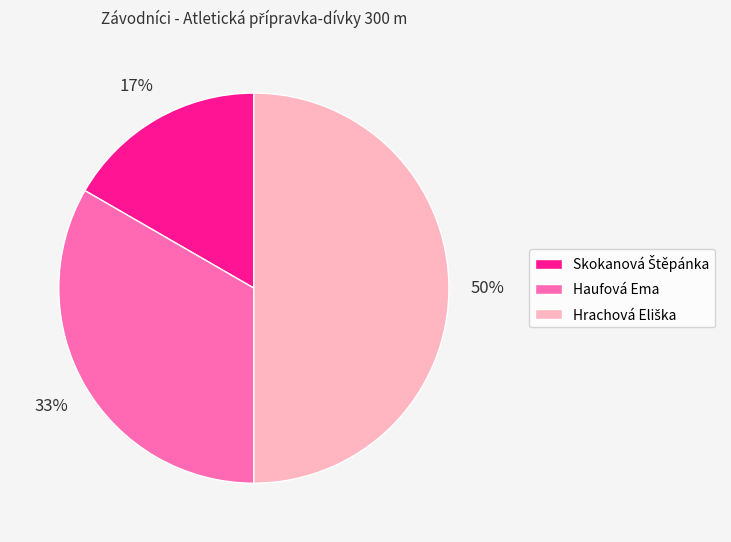

Is it true that Haufová Ema is 33% of the pie?

True